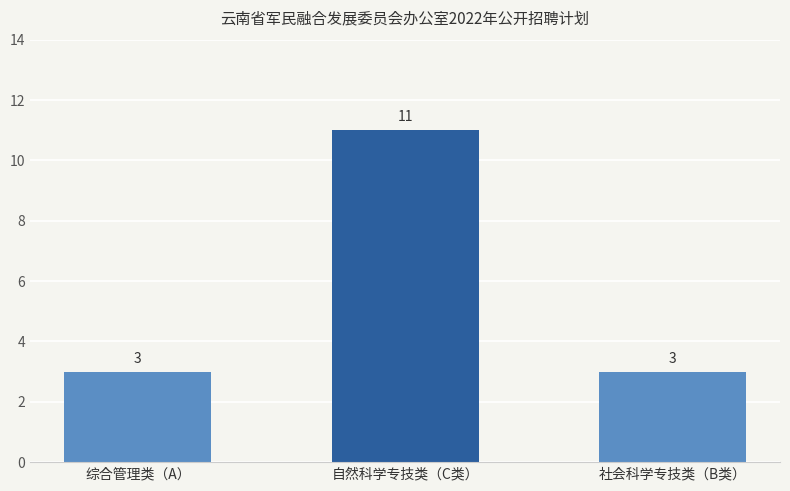

At which category does the chart reach its peak across all series?

自然科学专技类（C类）